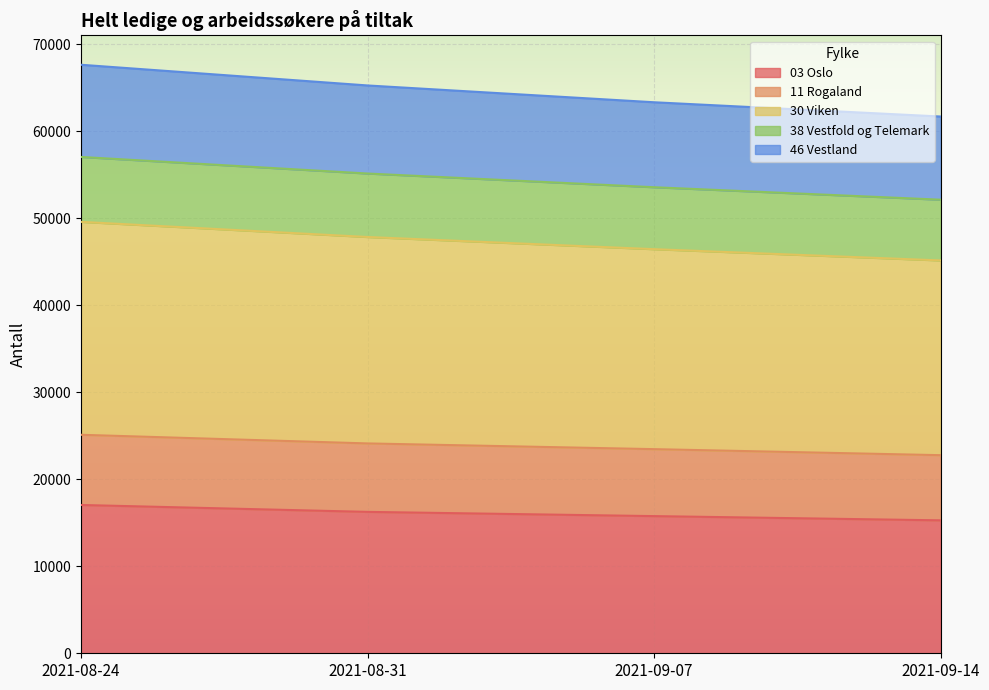

What is the minimum value for 03 Oslo?

15273